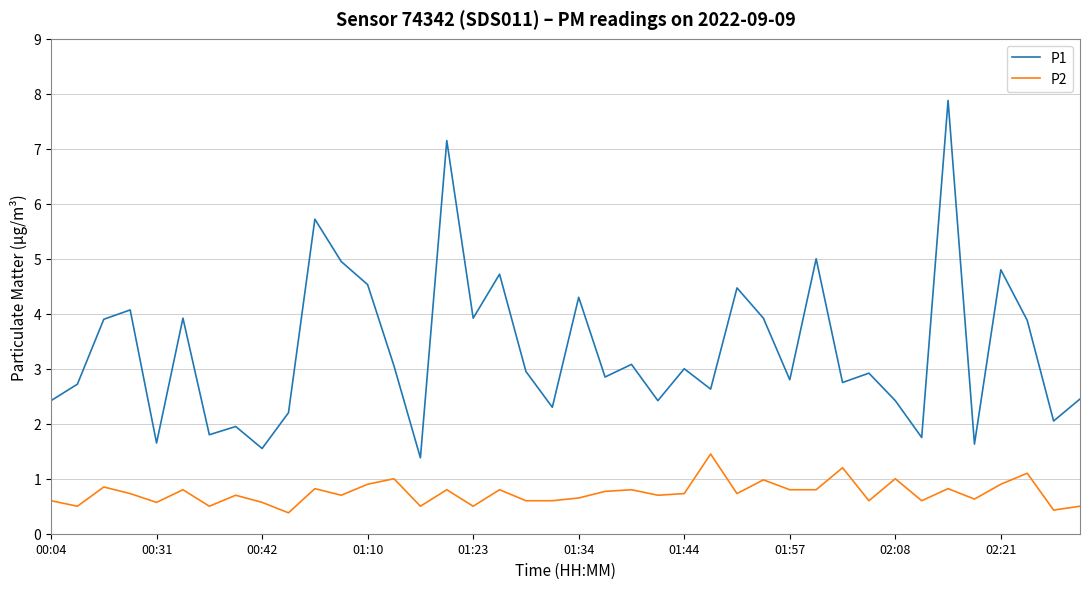

What are all the series names shown in the legend?

P1, P2